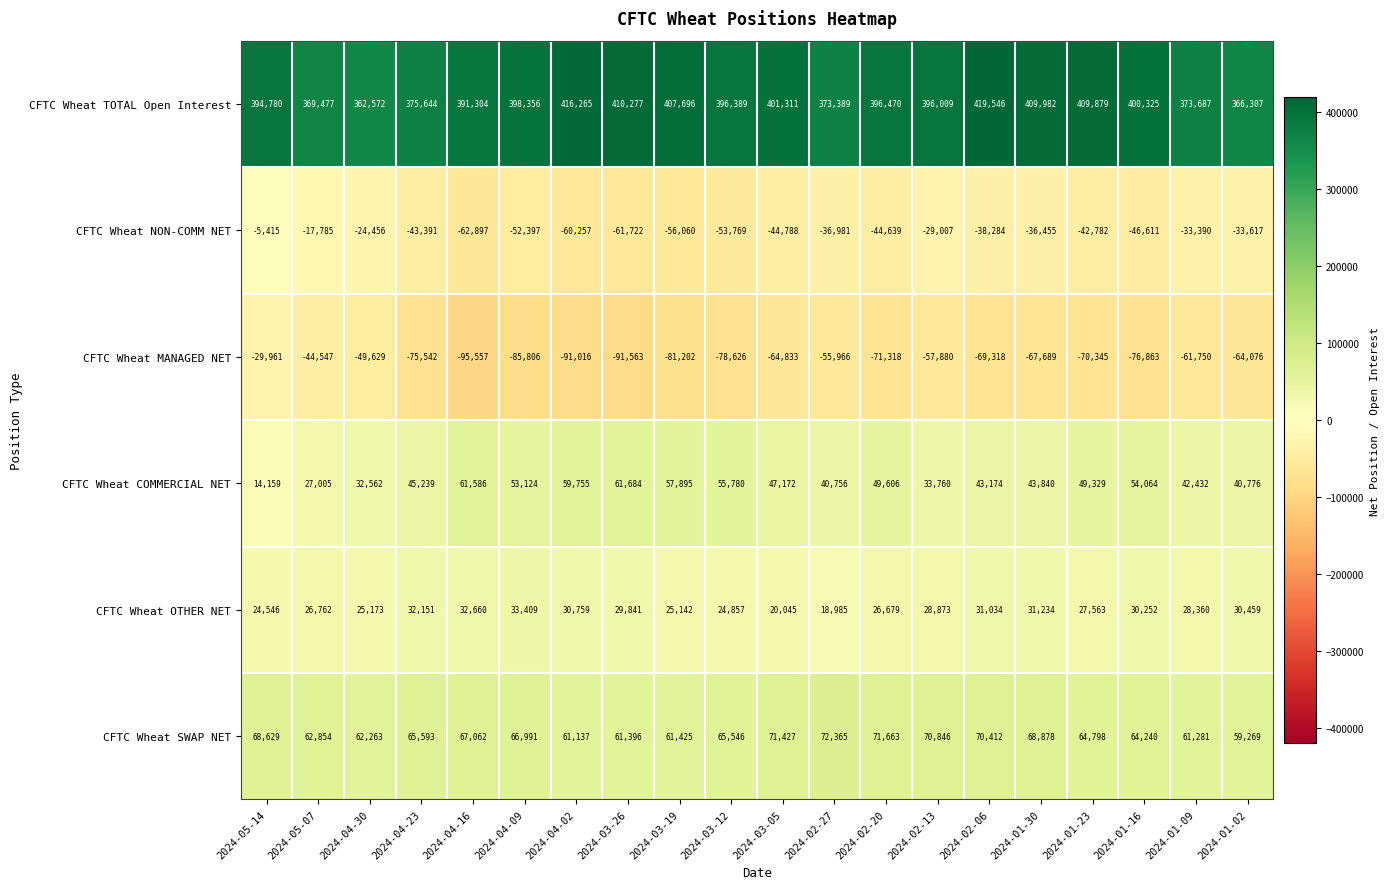

What is the sum of the CFTC Wheat NON-COMM NET values at 2024-04-09 and 2024-04-16?

-115294